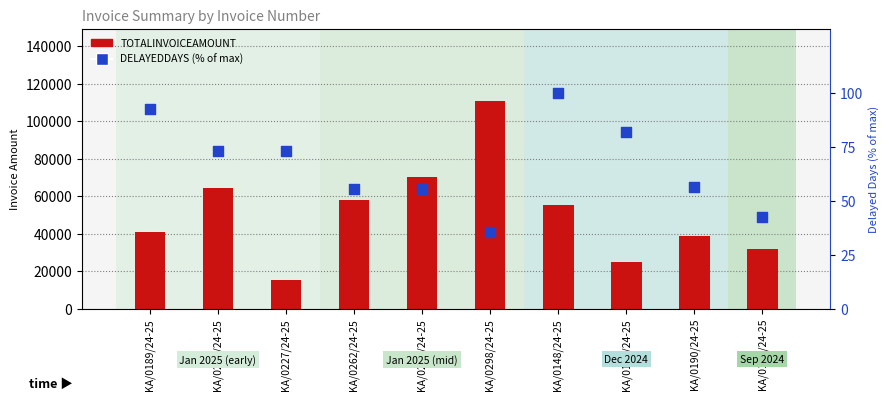

What are all the series names shown in the legend?

TOTALINVOICEAMOUNT, DELAYEDDAYS (% of max)